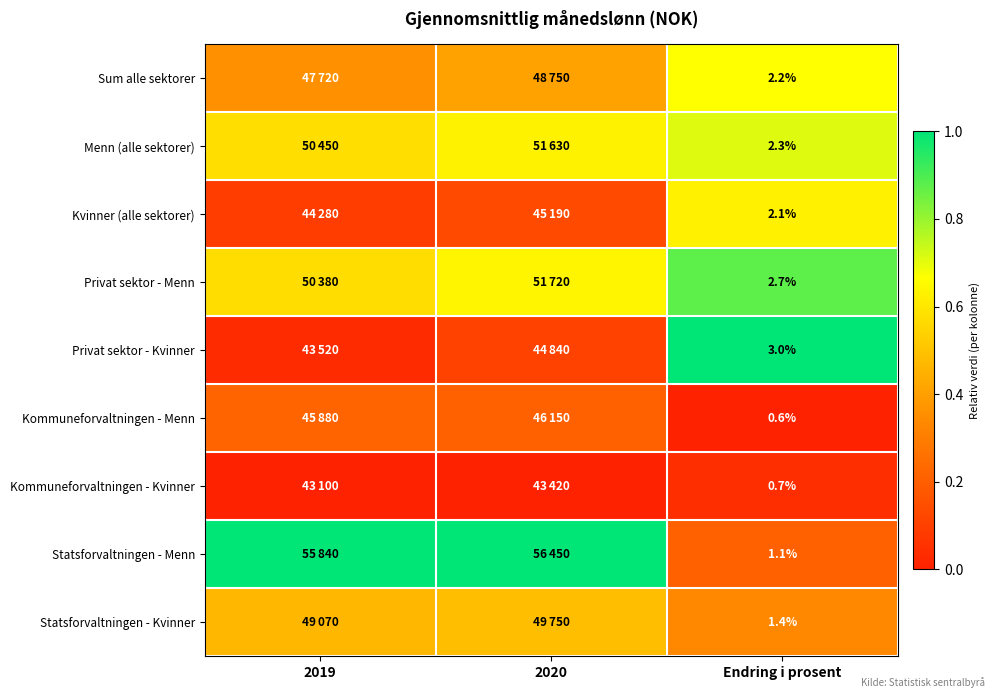

Rank the series at Endring i prosent from highest to lowest value.

Privat sektor - Kvinner, Privat sektor - Menn, Menn (alle sektorer), Sum alle sektorer, Kvinner (alle sektorer), Statsforvaltningen - Kvinner, Statsforvaltningen - Menn, Kommuneforvaltningen - Kvinner, Kommuneforvaltningen - Menn